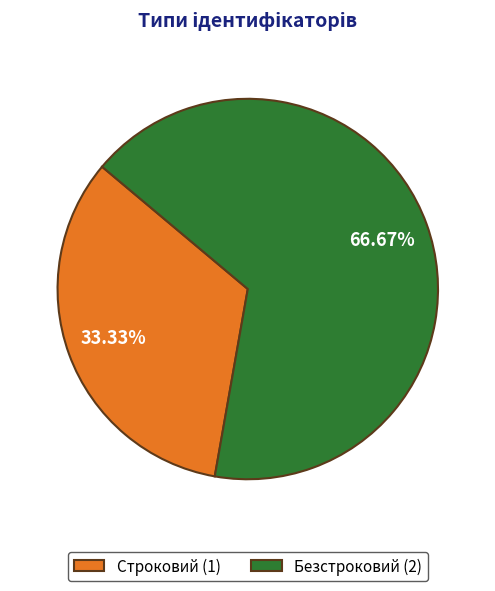

To the nearest percent, what is the difference between the Строковий and Безстроковий slice percentages?

33%